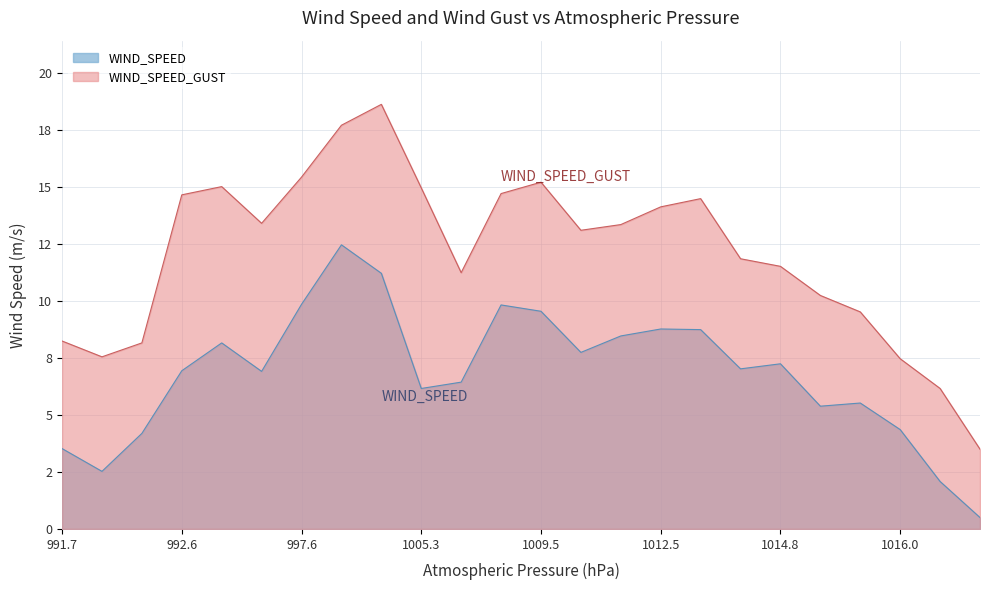

Reading right to left, transcribe all the data shown in this chart.

WIND_SPEED: 0.5	2.1	4.4	5.5	5.4	7.2	7.0	8.8	8.8	8.5	7.7	9.6	9.8	6.4	6.2	11.2	12.5	9.9	6.9	8.2	6.9	4.2	2.5	3.5
WIND_SPEED_GUST: 3.5	6.2	7.5	9.5	10.2	11.5	11.9	14.5	14.1	13.4	13.1	15.2	14.7	11.2	15.0	18.6	17.7	15.4	13.4	15.0	14.7	8.2	7.6	8.2